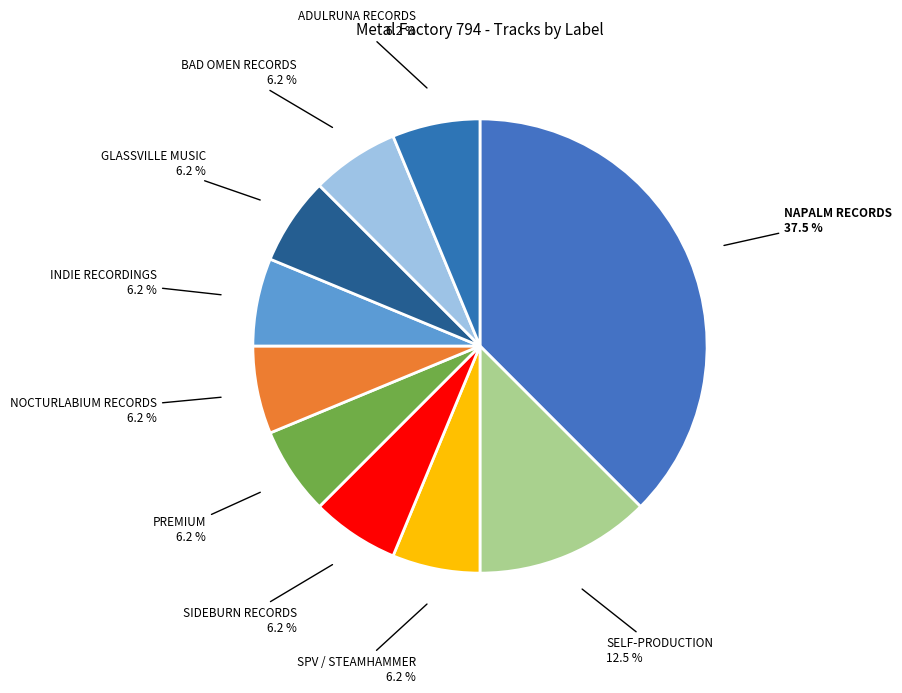

Do BAD OMEN RECORDS and ADULRUNA RECORDS together represent more than half of the pie?

No